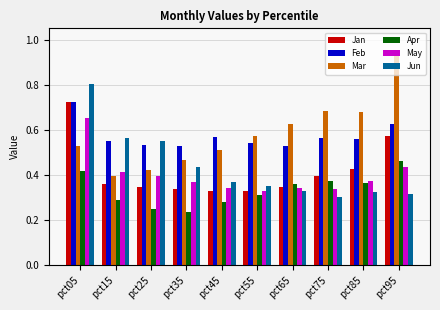

Count the Jan values in the range 0 to 1.

10